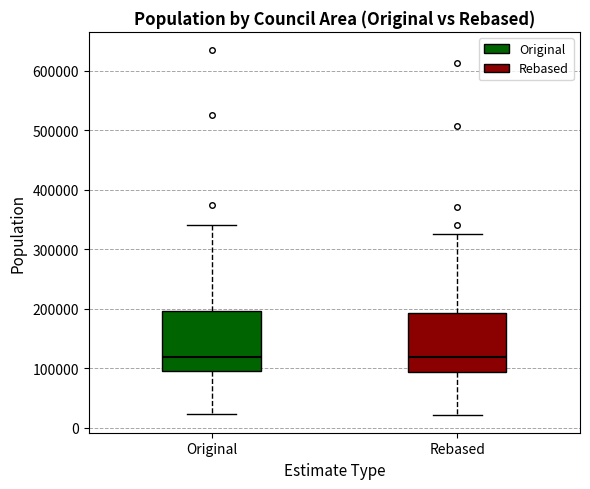

Reading left to right, read every box against the y-axis: the position of its median line, the range the box covers, and the ends of its whiskers. The values are not printed on the chart, so give them approximately, as read against the axis.

Original: median 120000, box 90000 to 200000, whiskers 20000 to 340000
Rebased: median 120000, box 90000 to 190000, whiskers 20000 to 330000